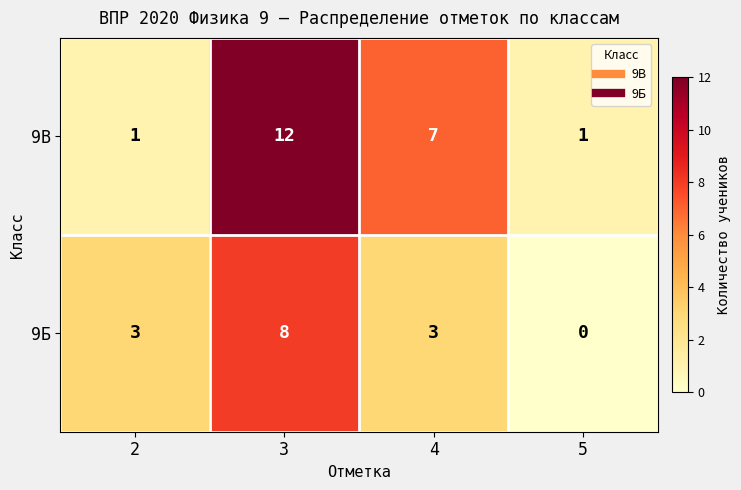

Reading left to right, list all the values displayed in this chart.

9В: 1	12	7	1
9Б: 3	8	3	0